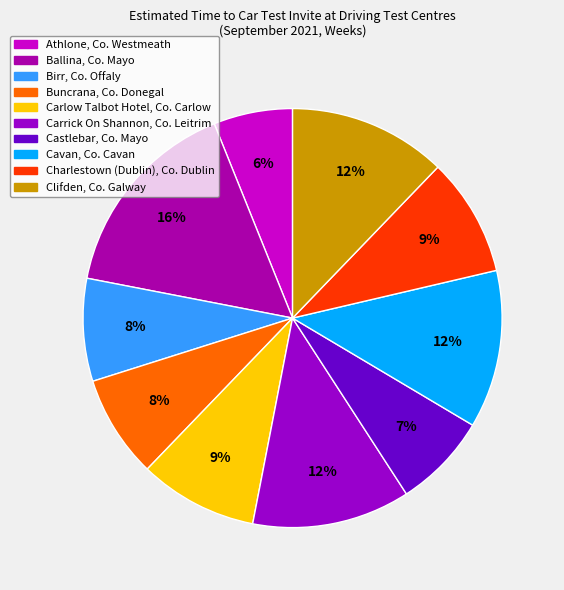

Do Ballina, Co. Mayo and Carlow Talbot Hotel, Co. Carlow together represent more than half of the pie?

No